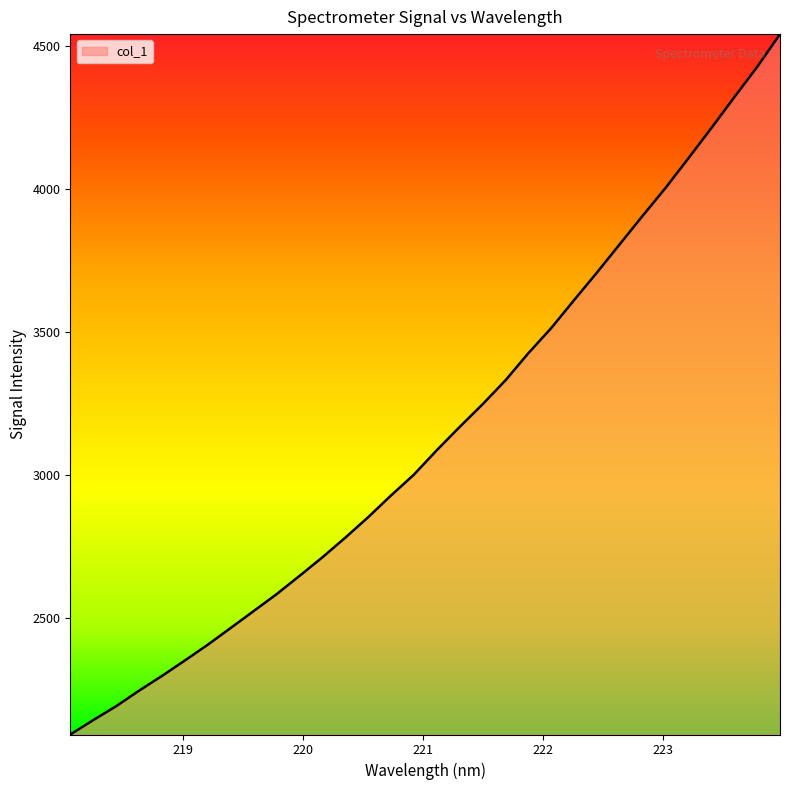

What is the difference between the maximum and minimum values?

2450.8